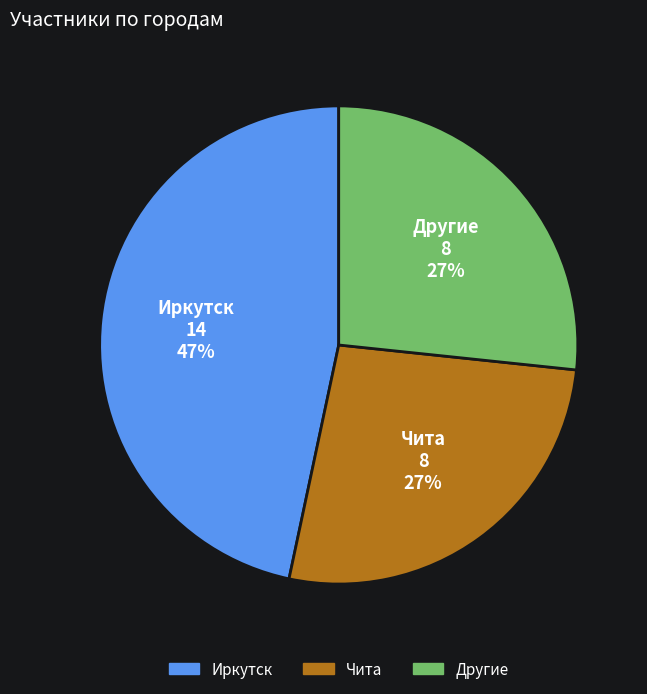

Approximately how many times larger is the value at Другие compared to Иркутск?

0.6